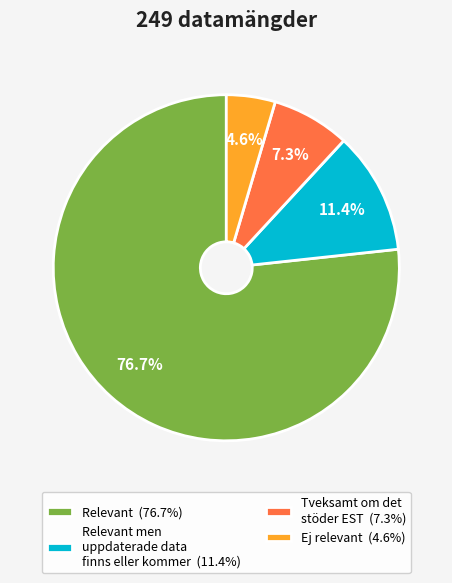

Rank the categories by value from highest to lowest.

Relevant (76.7%), Relevant men uppdaterade data finns eller kommer (11.4%), Tveksamt om det stöder EST (7.3%), Ej relevant (4.6%)